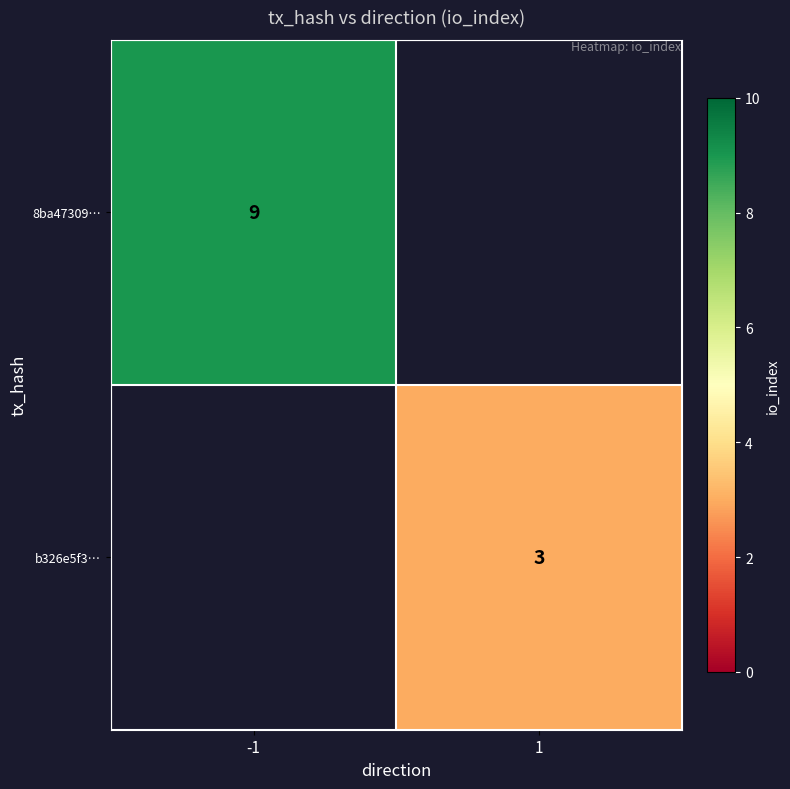

Is it true that 8ba47309… equals 14 at -1?

False